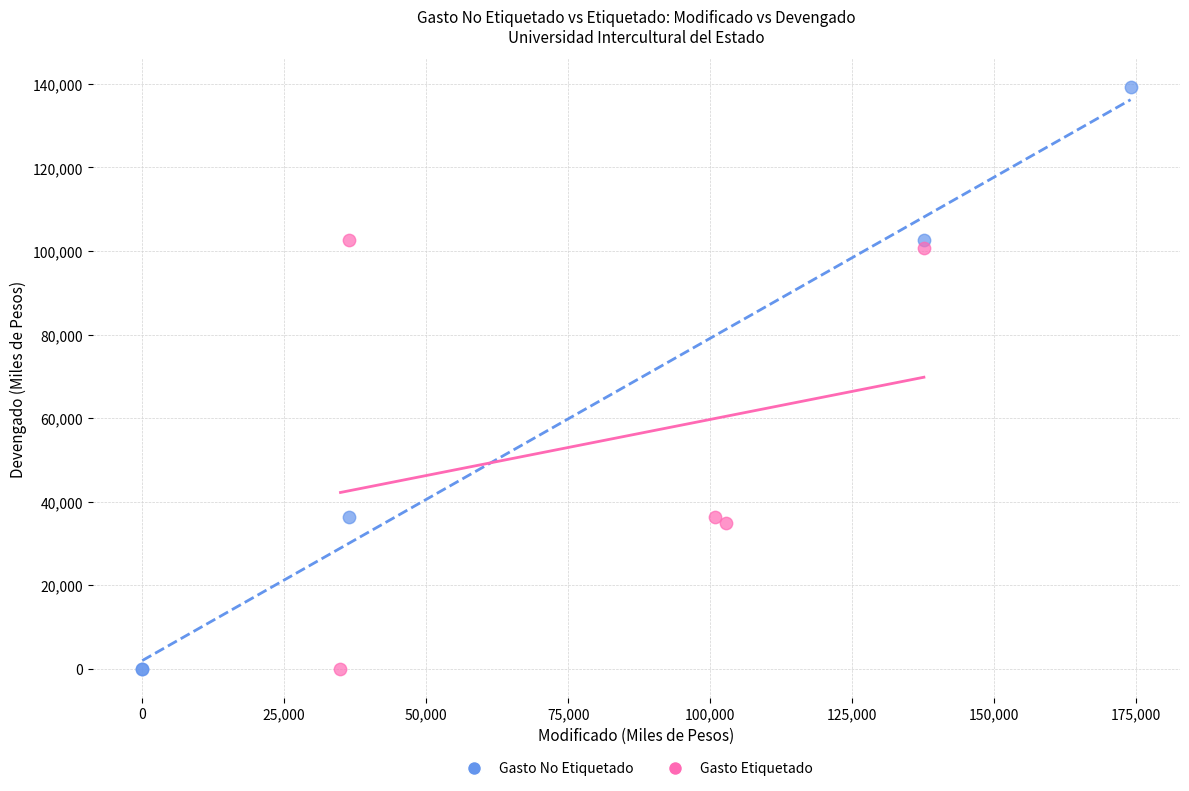

Which series has the largest Y range (max minus min)?

Gasto No Etiquetado